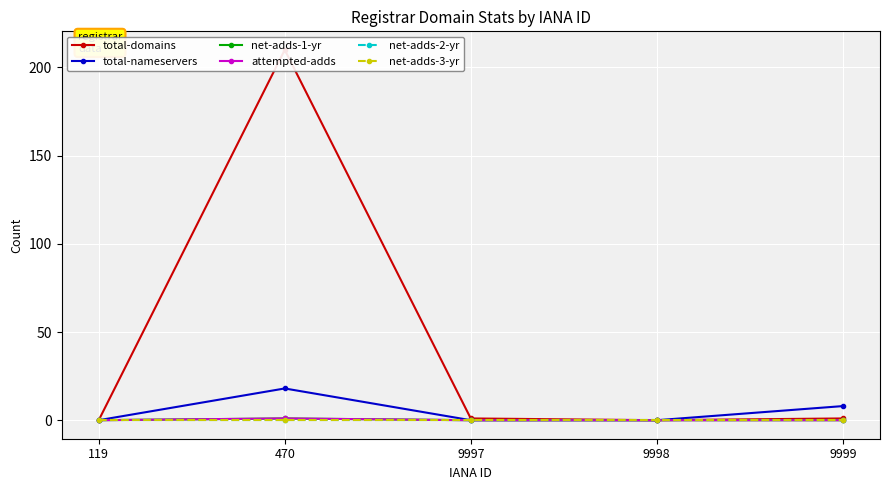

What is the value of the total-domains point at the 5th from the left?

1